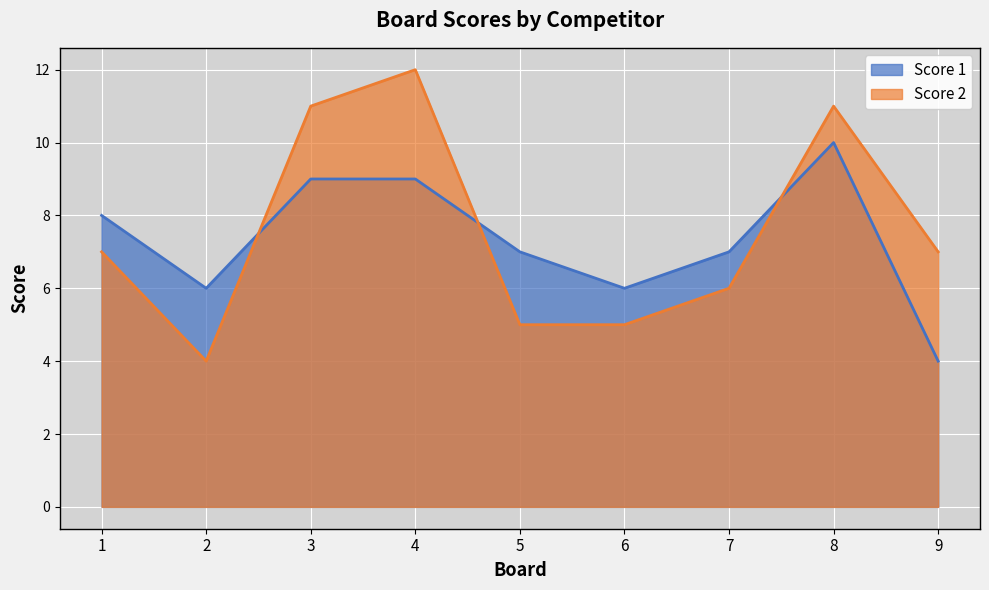

What is the value of the Score 1 point at the 1st from the left?

8